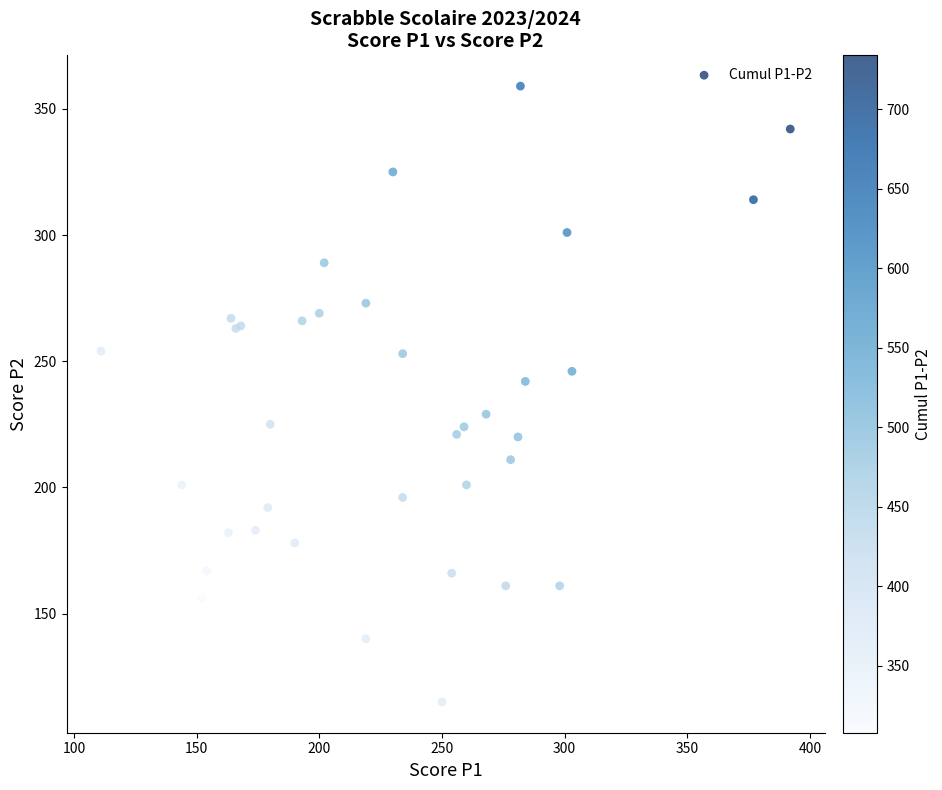

What Y value in the scatter plot is closest to 237?

242